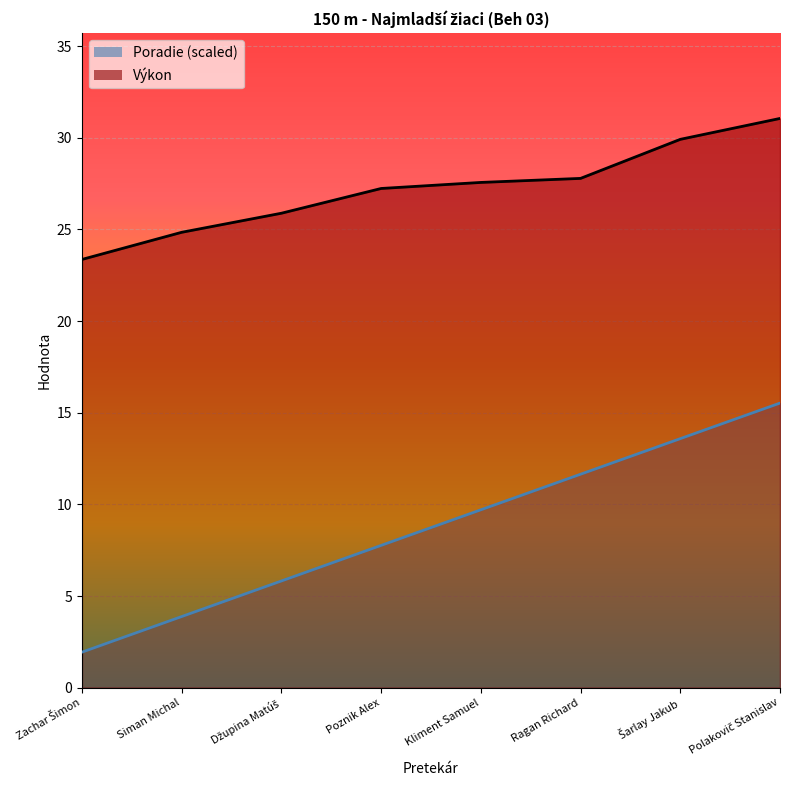

Which series has the widest spread of values?

Poradie